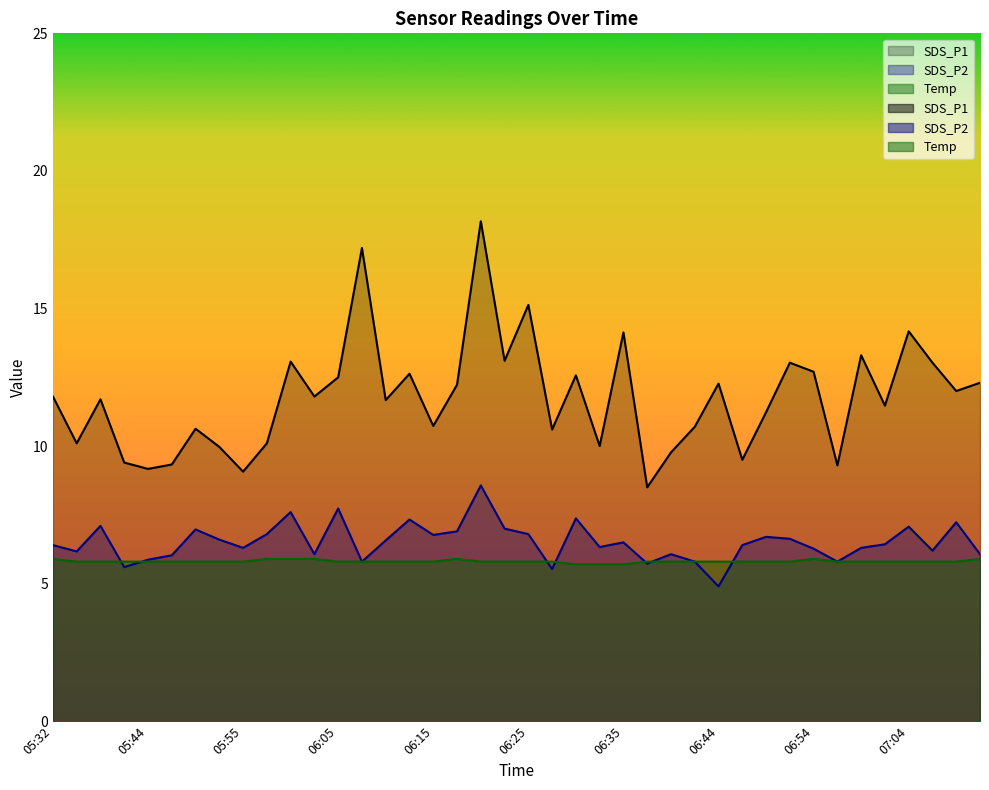

Read the Temp value at 06:05.

5.8